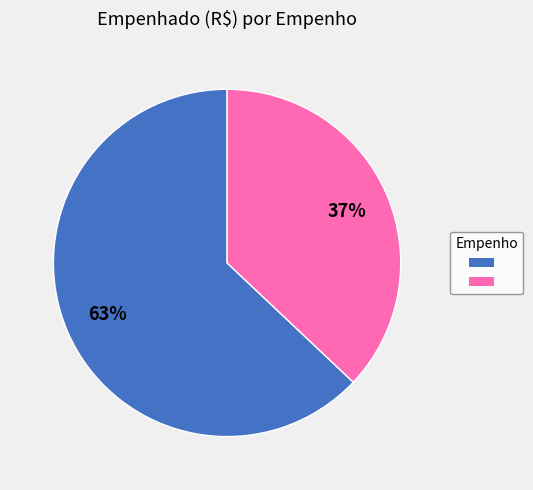

Count the number of slices in the pie.

2